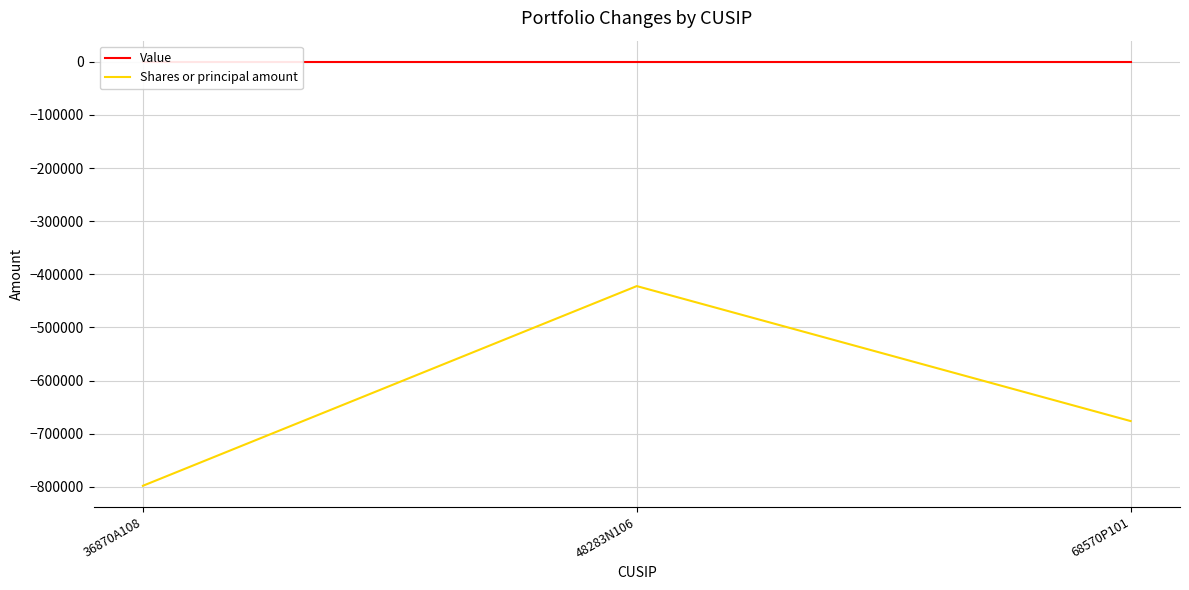

What are all the series names shown in the legend?

Value, Shares or principal amount